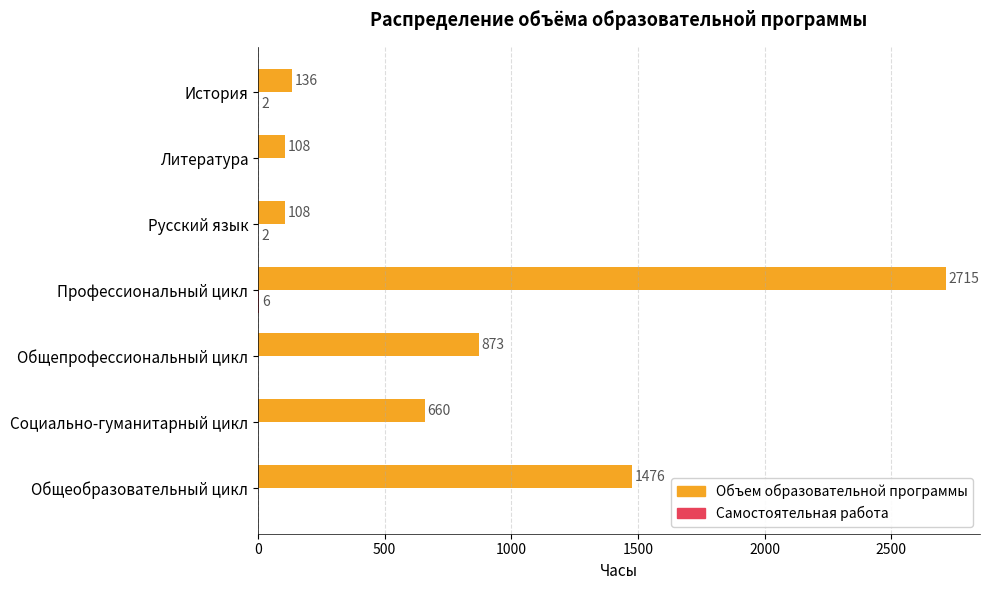

What is the total value across all series at История?

138